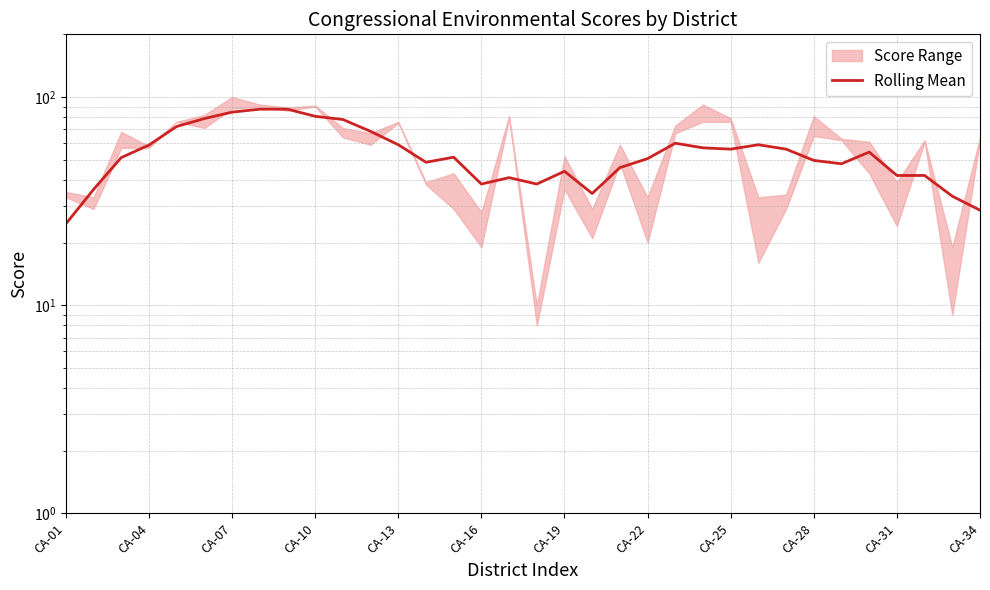

What is the change in value from CA-25 to 33?

-58.8